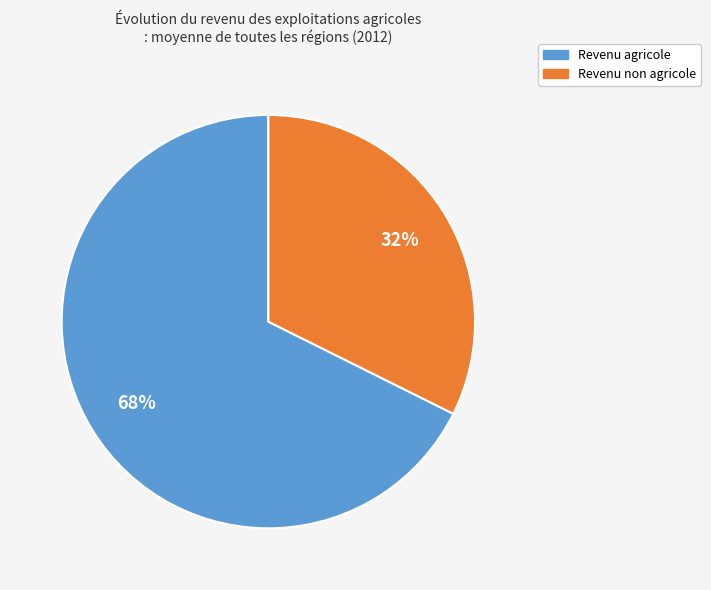

To the nearest percent, what is the average slice percentage?

50%